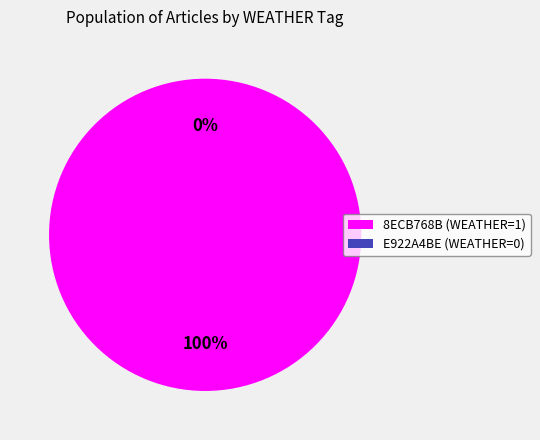

Between E922A4BE (WEATHER=0) and 8ECB768B (WEATHER=1), which is larger?

8ECB768B (WEATHER=1)